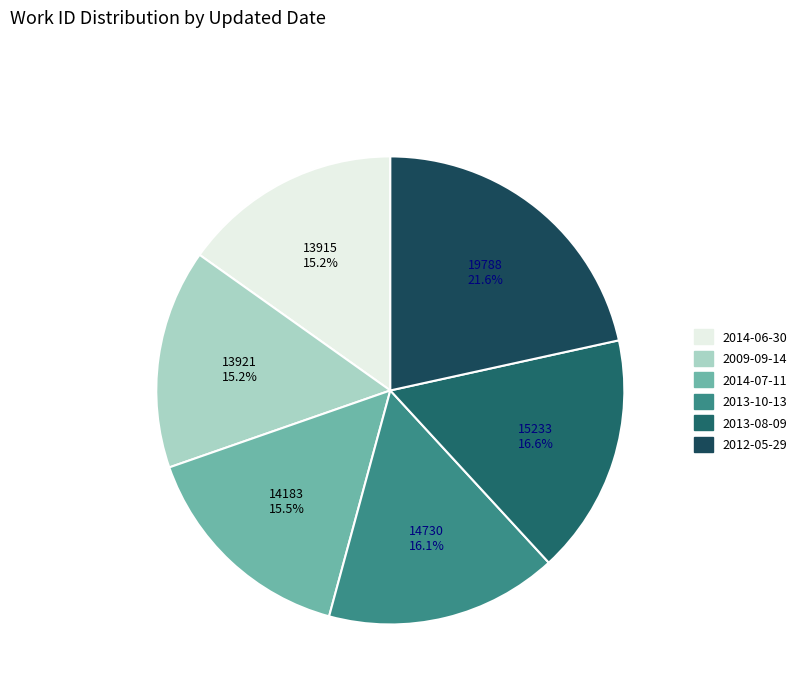

To the nearest percent, what is the combined percentage of 2014-07-11 and 2009-09-14?

31%